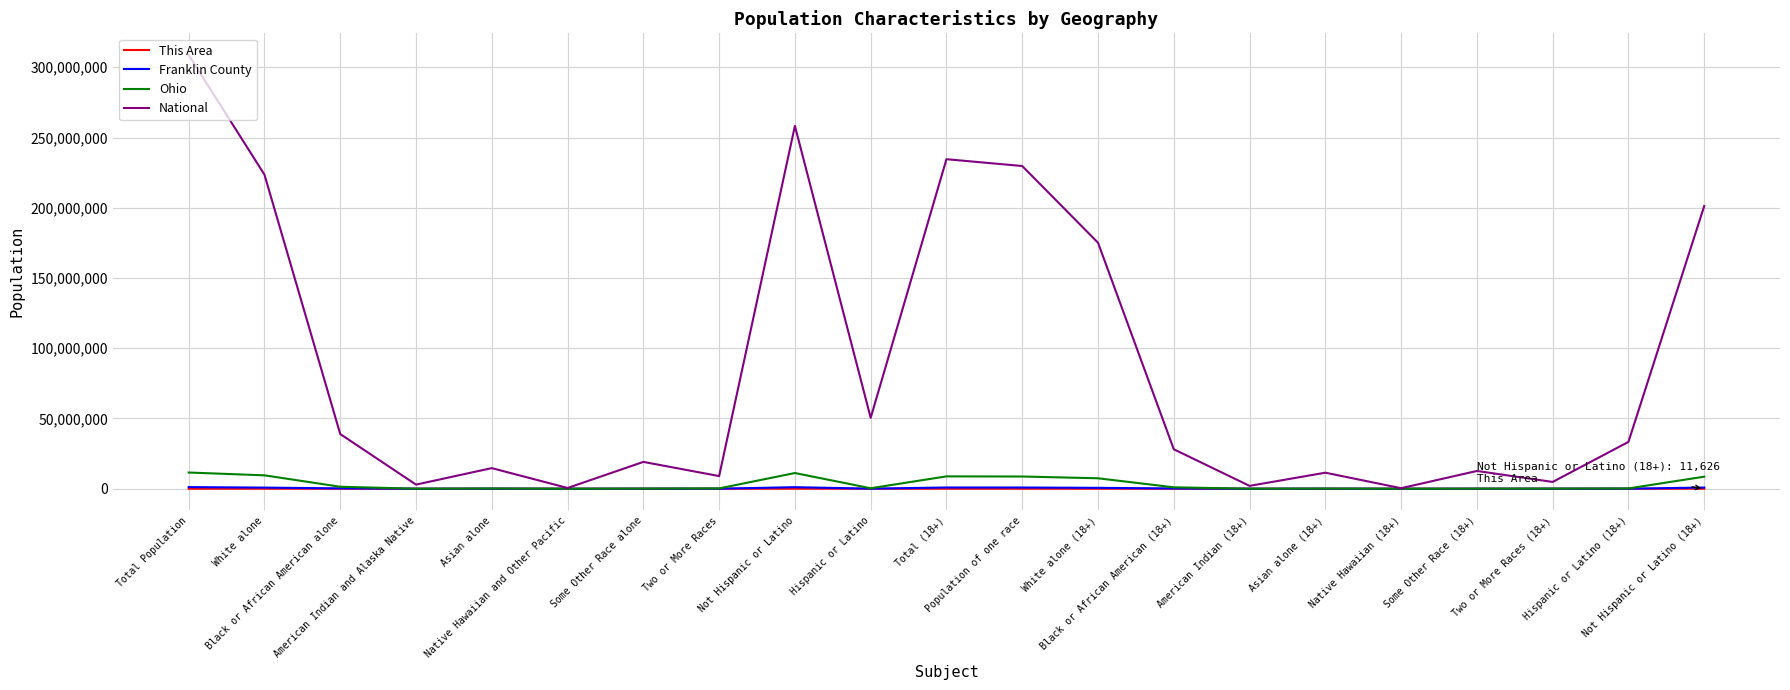

The National series shows 201217368 at Not Hispanic or Latino (18+). True or false?

True